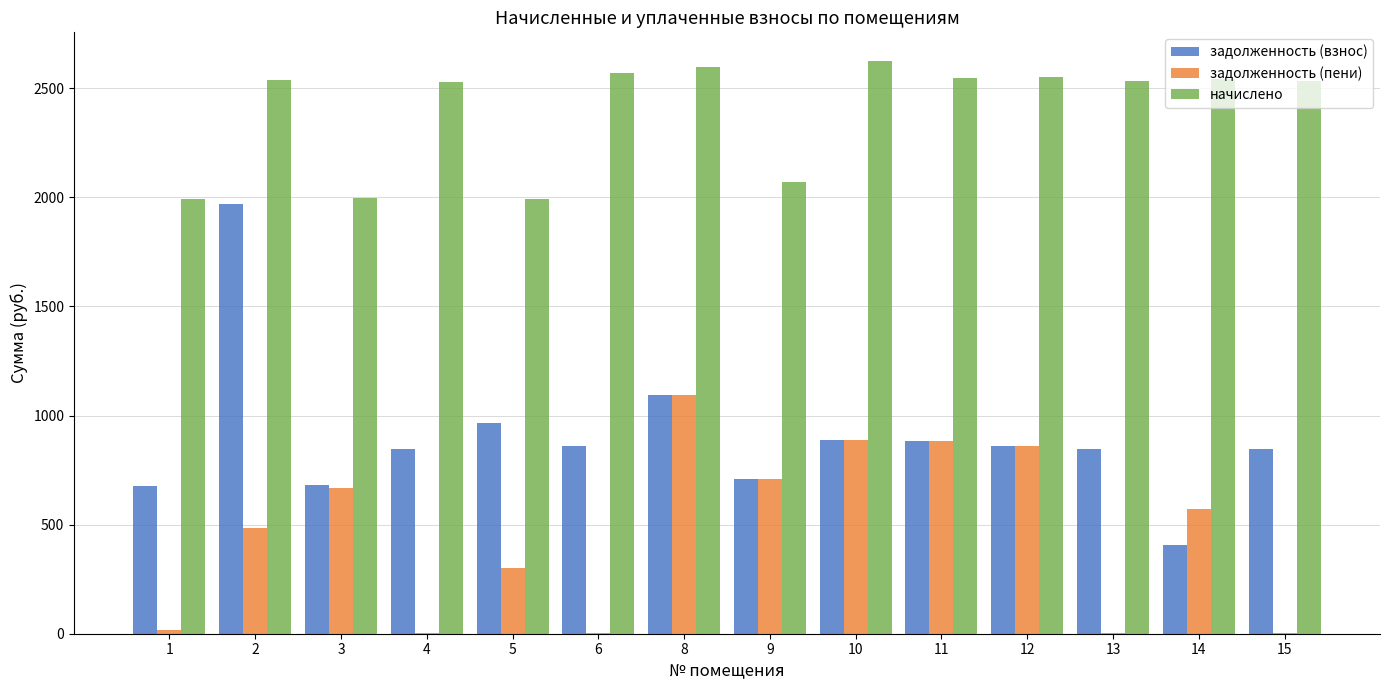

How many series are shown in this chart?

3